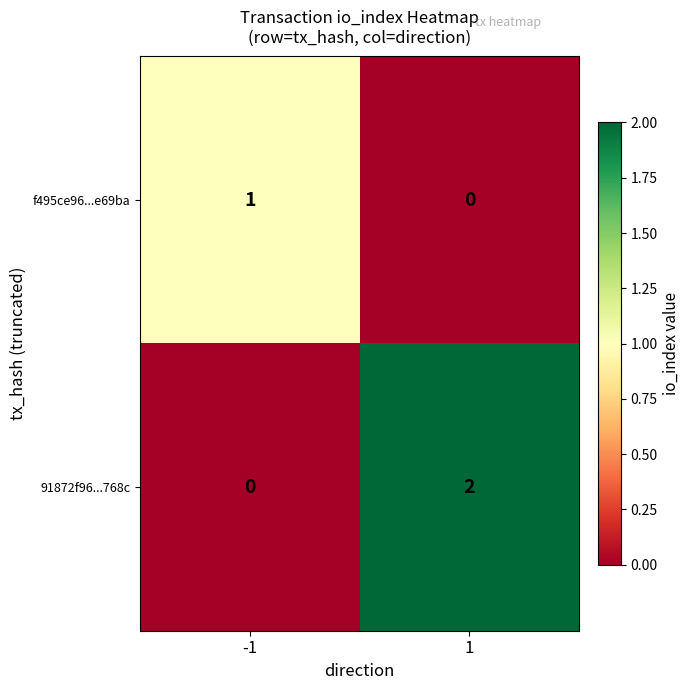

Which series has the widest spread of values?

91872f96...768c